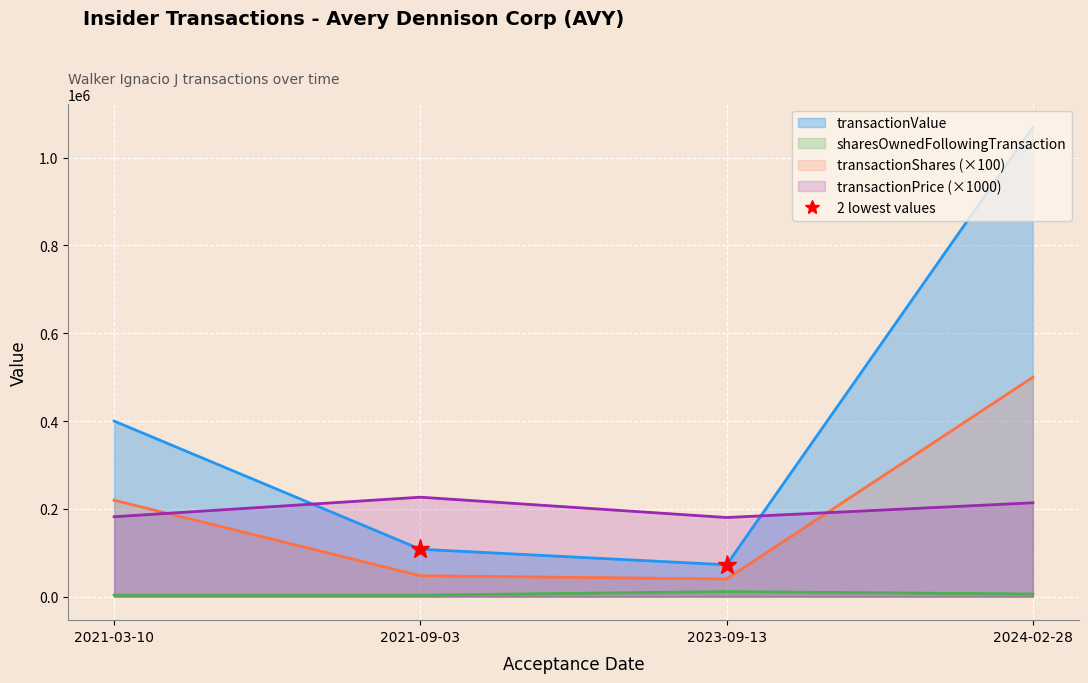

At which label is transactionPricePerShare closest to 203?

2024-02-28